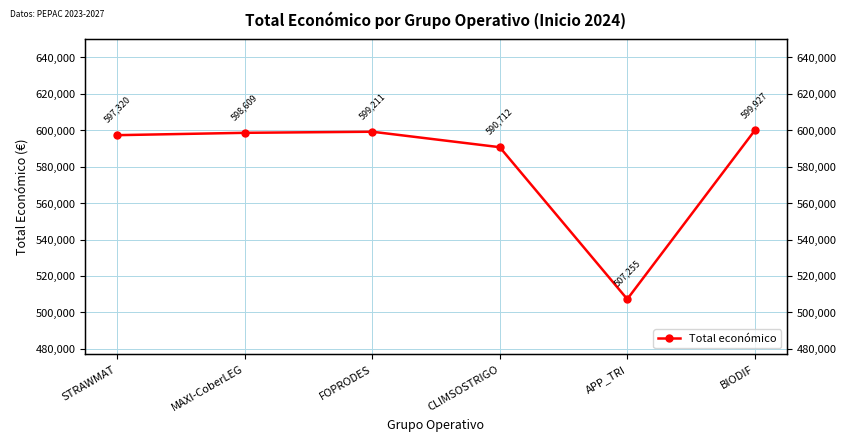

What is the difference between the maximum and second lowest values?

9215